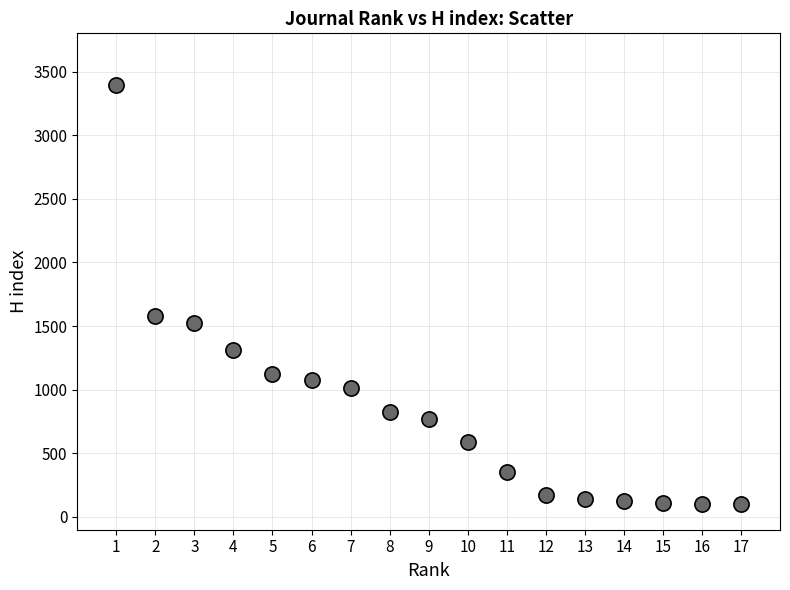

What Y value in the scatter plot is closest to 1747?

1577